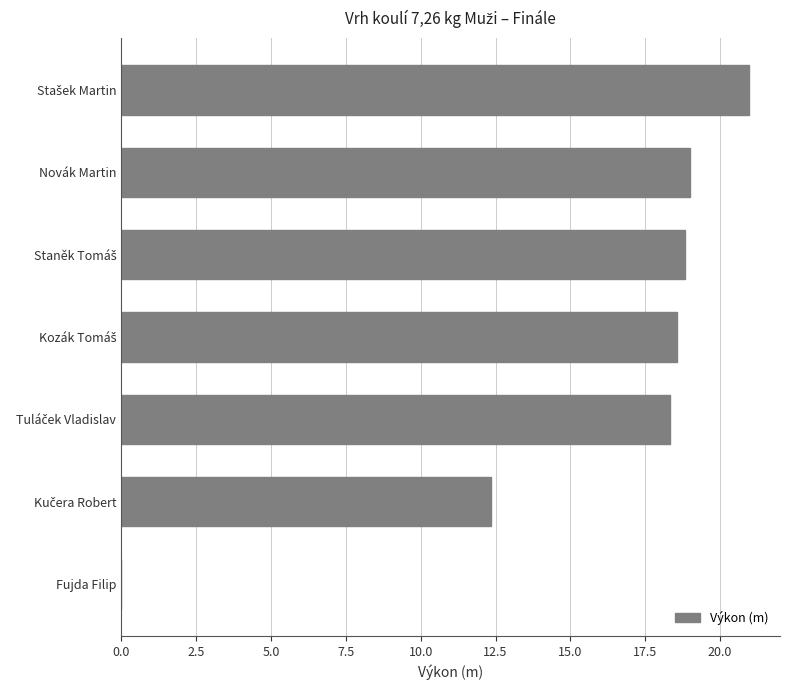

Are the bars horizontal?

Yes